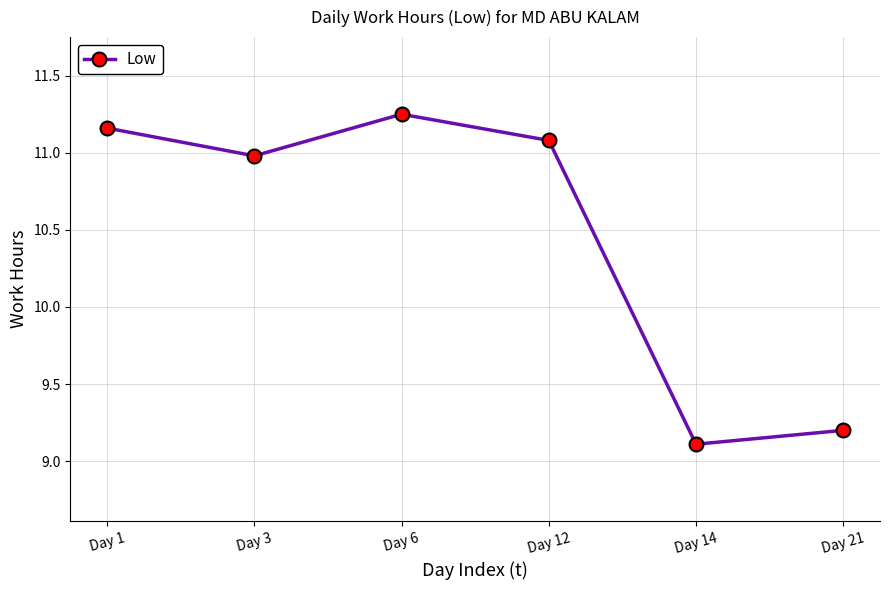

What is the sum of the values at Day 6 and Day 3?

22.2